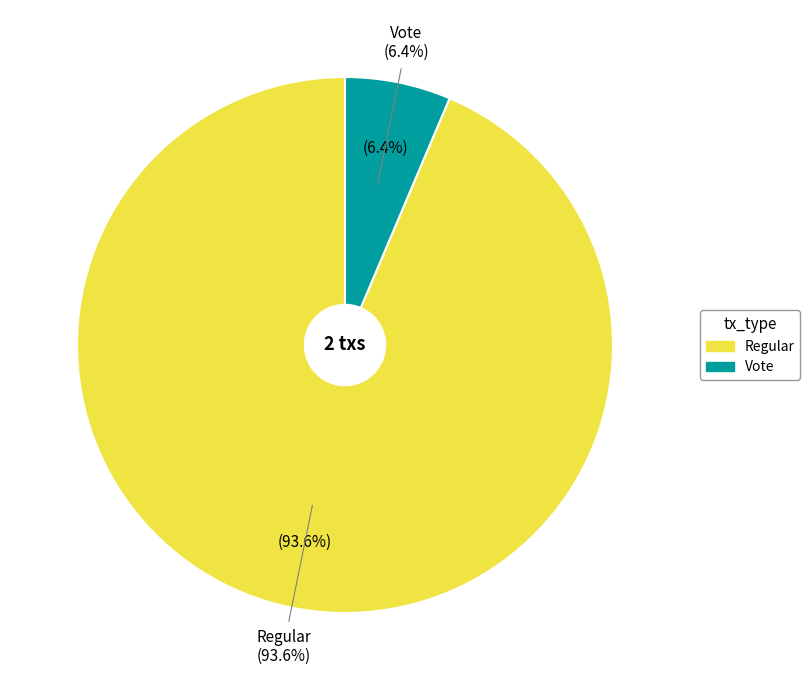

To the nearest percent, what is the average slice percentage?

50%